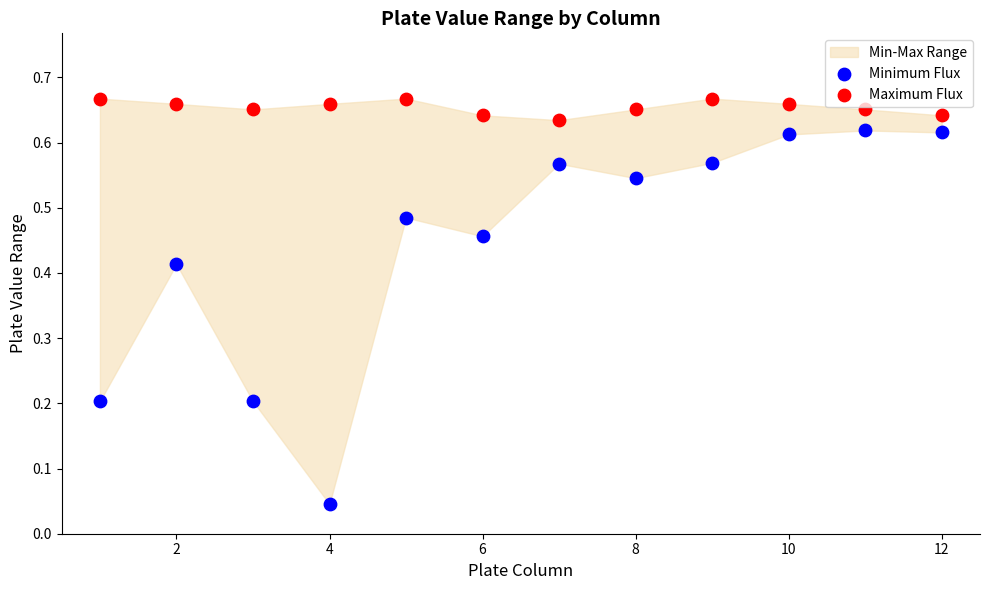

Across all data points, what is the range of X values (max minus min)?

11.0